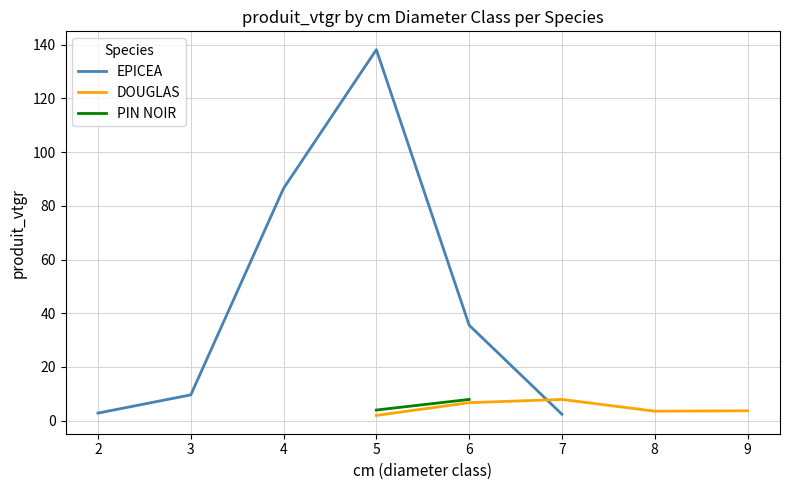

How many lines are shown in the chart?

3